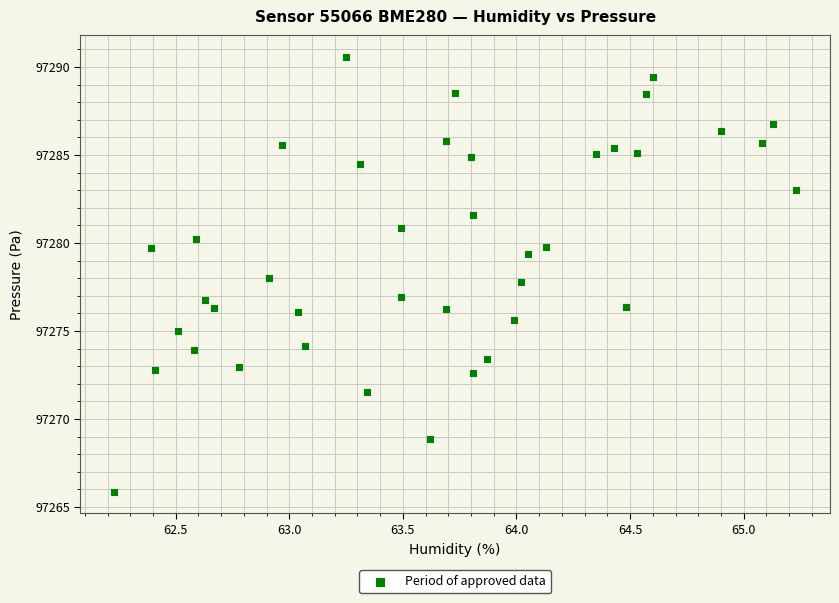

What is the range of Y values (max minus min)?

24.7